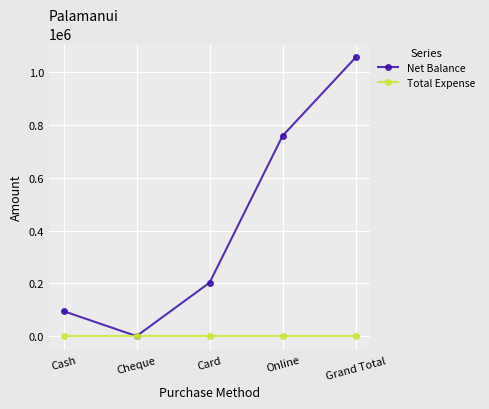

Does the chart display data point markers on the line(s)?

Yes